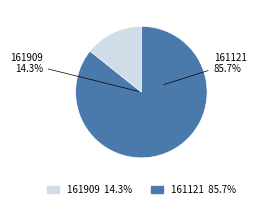

Which category has the smallest portion of the pie?

161909